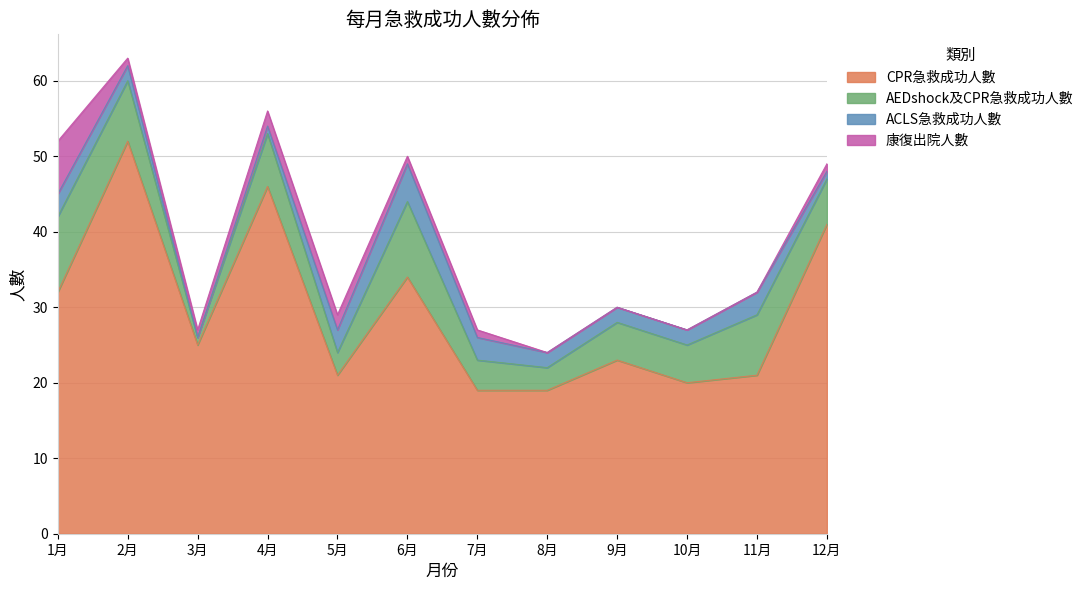

How many values in the AEDshock及CPR急救成功人數 series exceed 6?

5